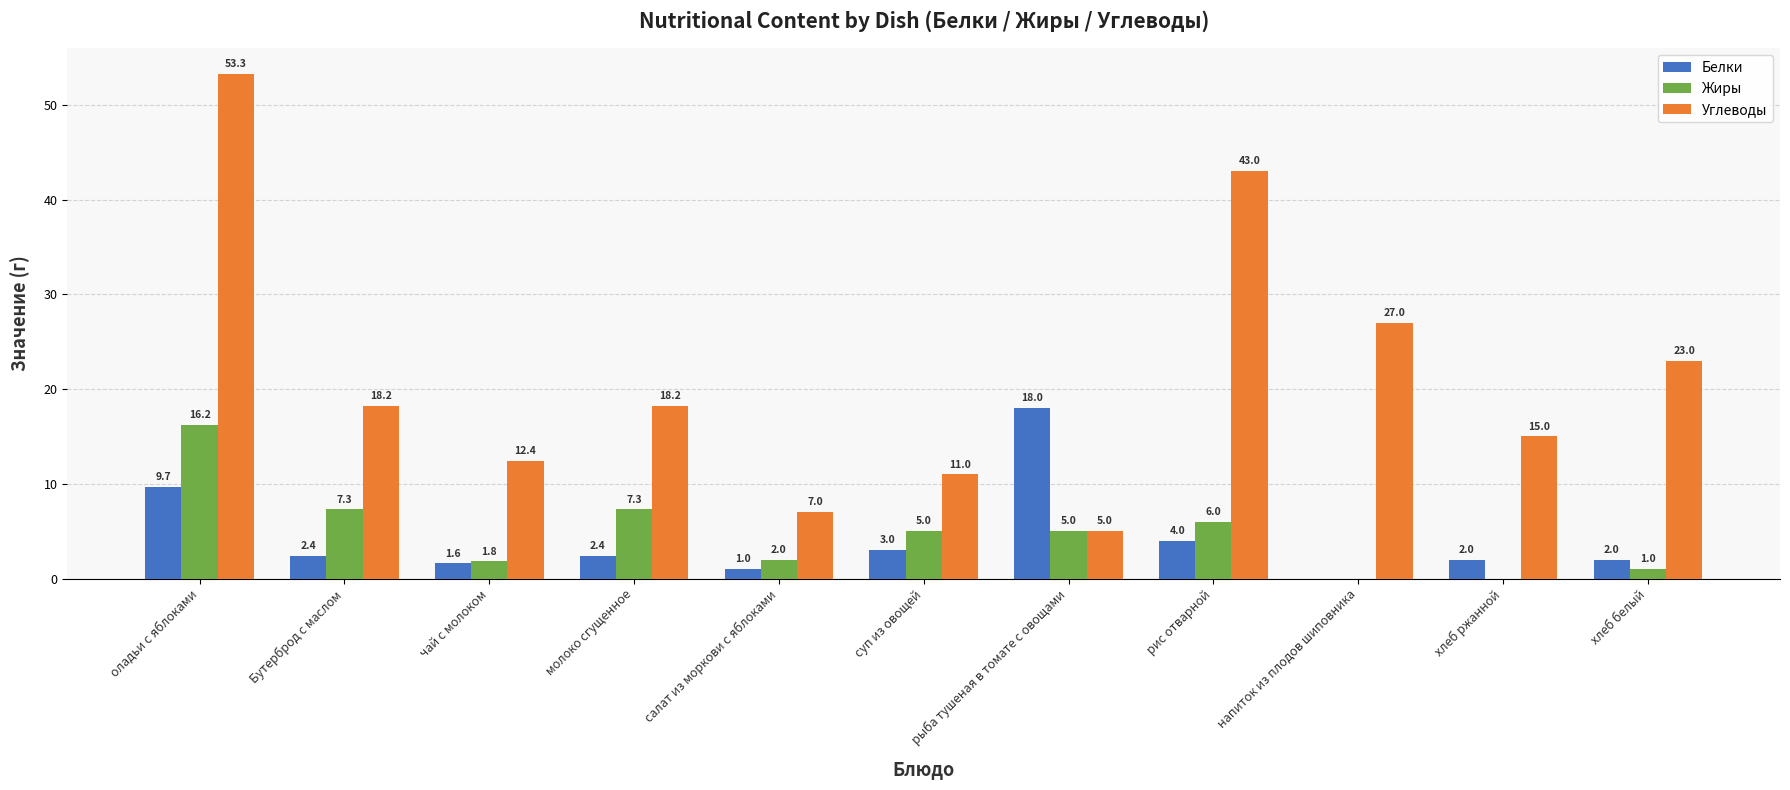

Reading right to left, transcribe all the data shown in this chart.

Белки: хлеб белый=2.0	хлеб ржанной=2.0	напиток из плодов шиповника=0.0	рис отварной=4.0	рыба тушеная в томате с овощами=18.0	суп из овощей=3.0	салат из моркови с яблоками=1.0	молоко сгущенное=2.4	чай с молоком=1.6	Бутерброд с маслом=2.4	оладьи с яблоками=9.7
Жиры: хлеб белый=1.0	хлеб ржанной=0.0	напиток из плодов шиповника=0.0	рис отварной=6.0	рыба тушеная в томате с овощами=5.0	суп из овощей=5.0	салат из моркови с яблоками=2.0	молоко сгущенное=7.3	чай с молоком=1.8	Бутерброд с маслом=7.3	оладьи с яблоками=16.2
Углеводы: хлеб белый=23.0	хлеб ржанной=15.0	напиток из плодов шиповника=27.0	рис отварной=43.0	рыба тушеная в томате с овощами=5.0	суп из овощей=11.0	салат из моркови с яблоками=7.0	молоко сгущенное=18.2	чай с молоком=12.4	Бутерброд с маслом=18.2	оладьи с яблоками=53.3